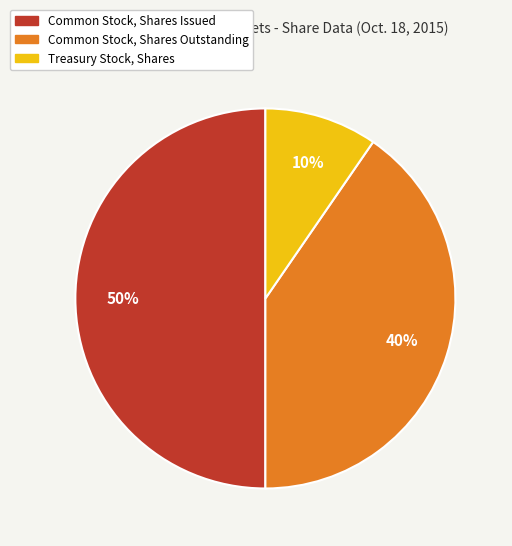

To the nearest percent, what is the average slice percentage?

33%